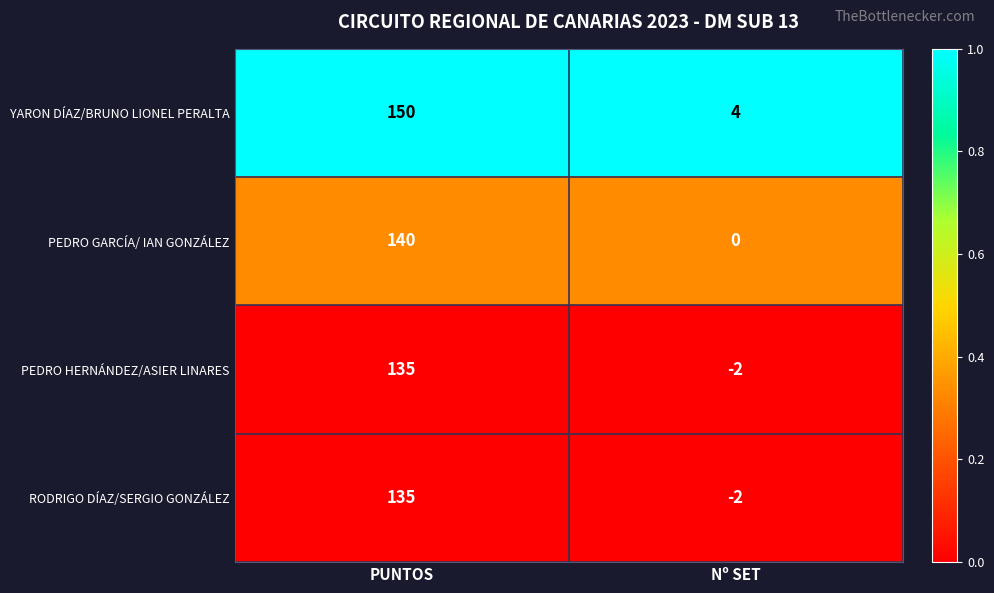

Which series has the largest range (max minus min)?

YARON DÍAZ/BRUNO LIONEL PERALTA